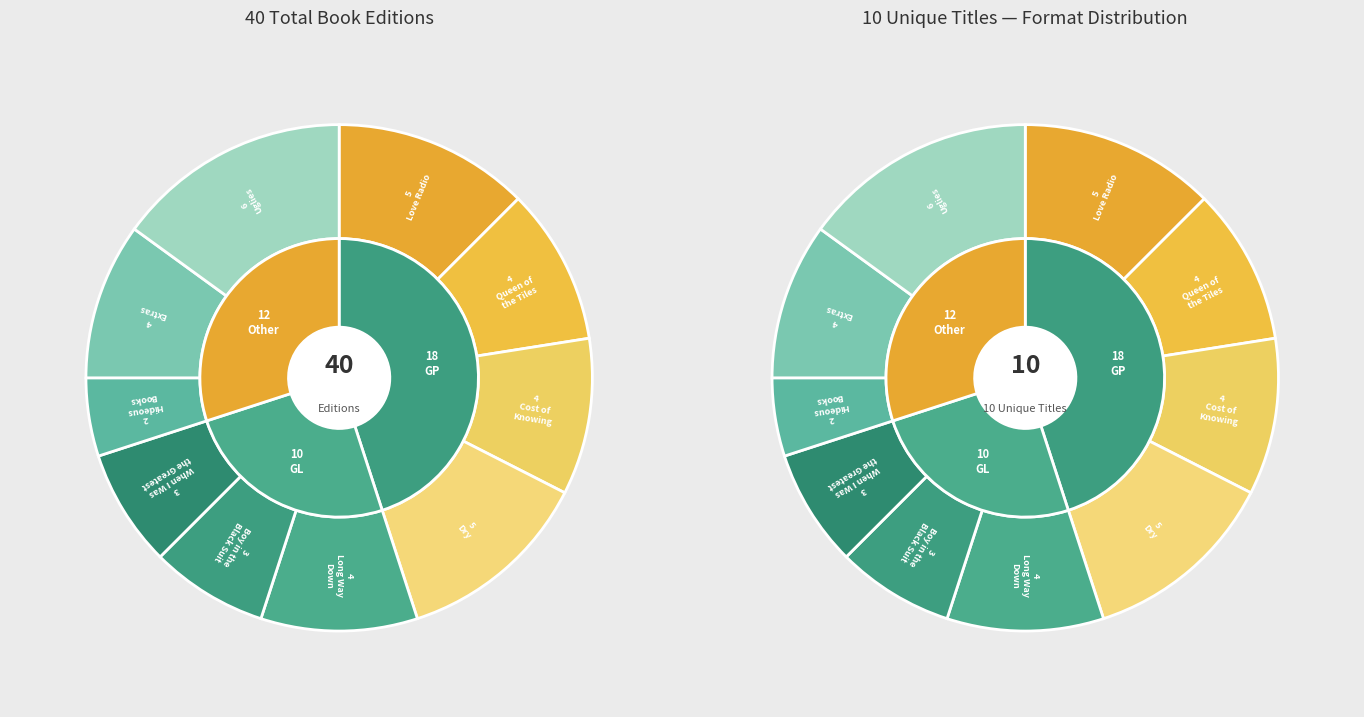

Which slice is the largest?

Uglies